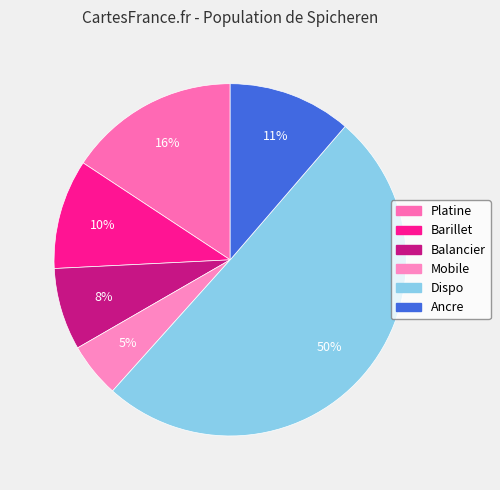

Does Balancier represent more than half of the total?

No